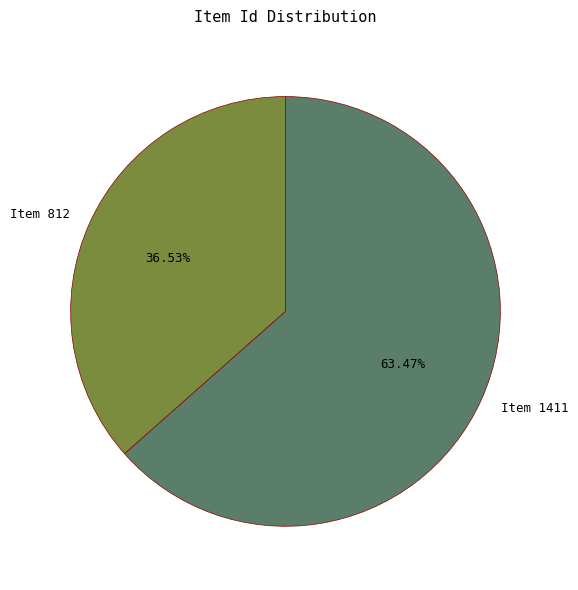

To the nearest percent, what is the difference between the Item 1411 and Item 812 slice percentages?

27%